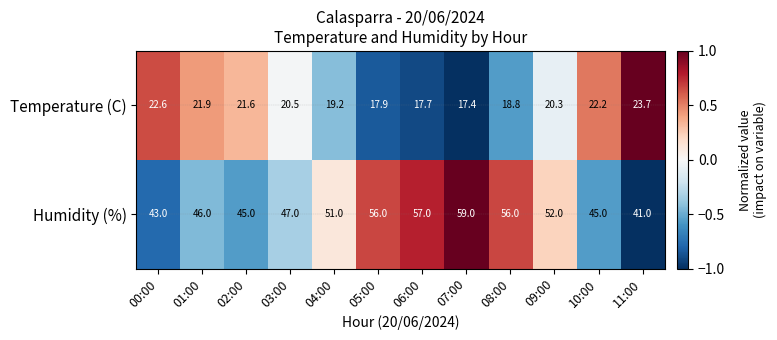

Rank the series by their average value, from lowest to highest.

Temperature (C), Humidity (%)